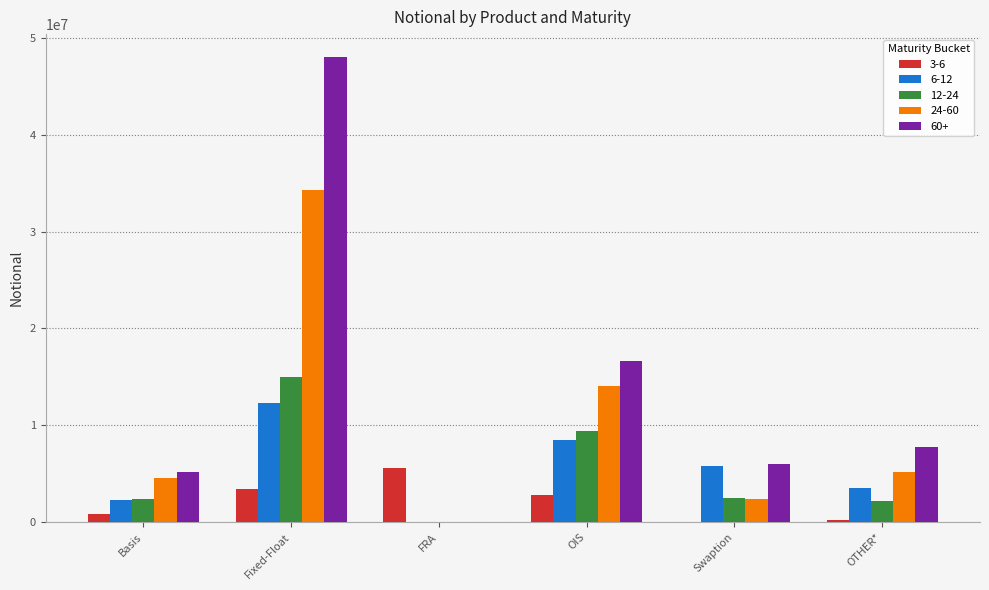

What is the maximum value shown in the chart?

48022839